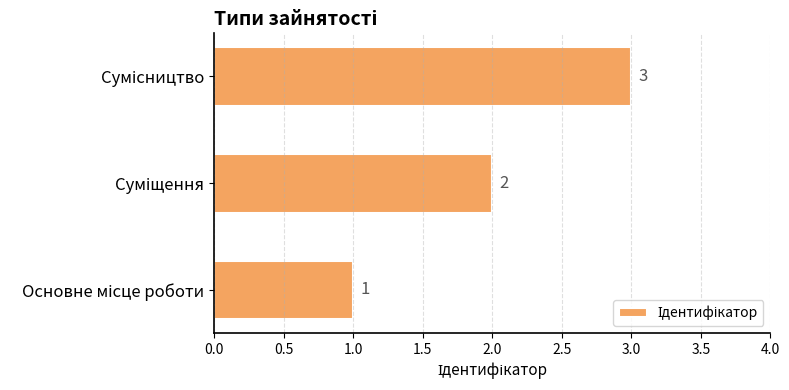

What is the maximum value shown in the chart?

3